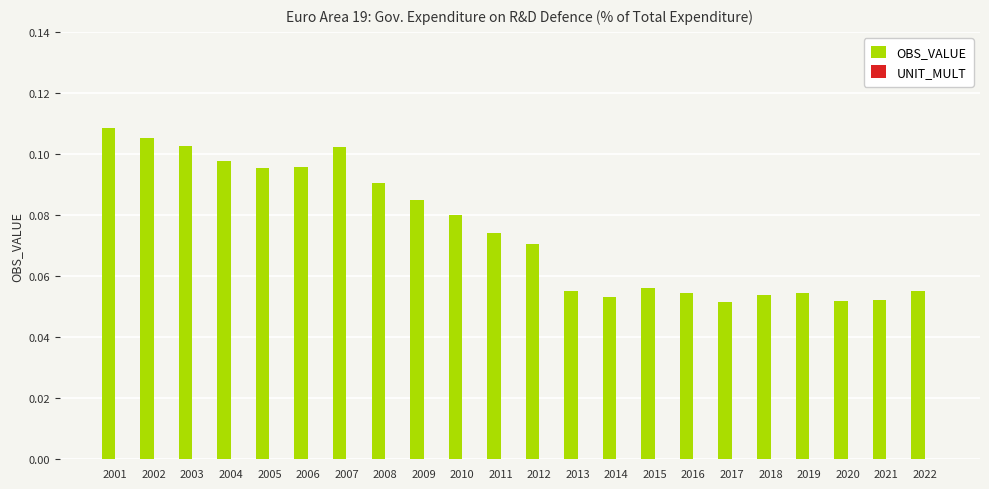

What is the sum of all values?

1.6